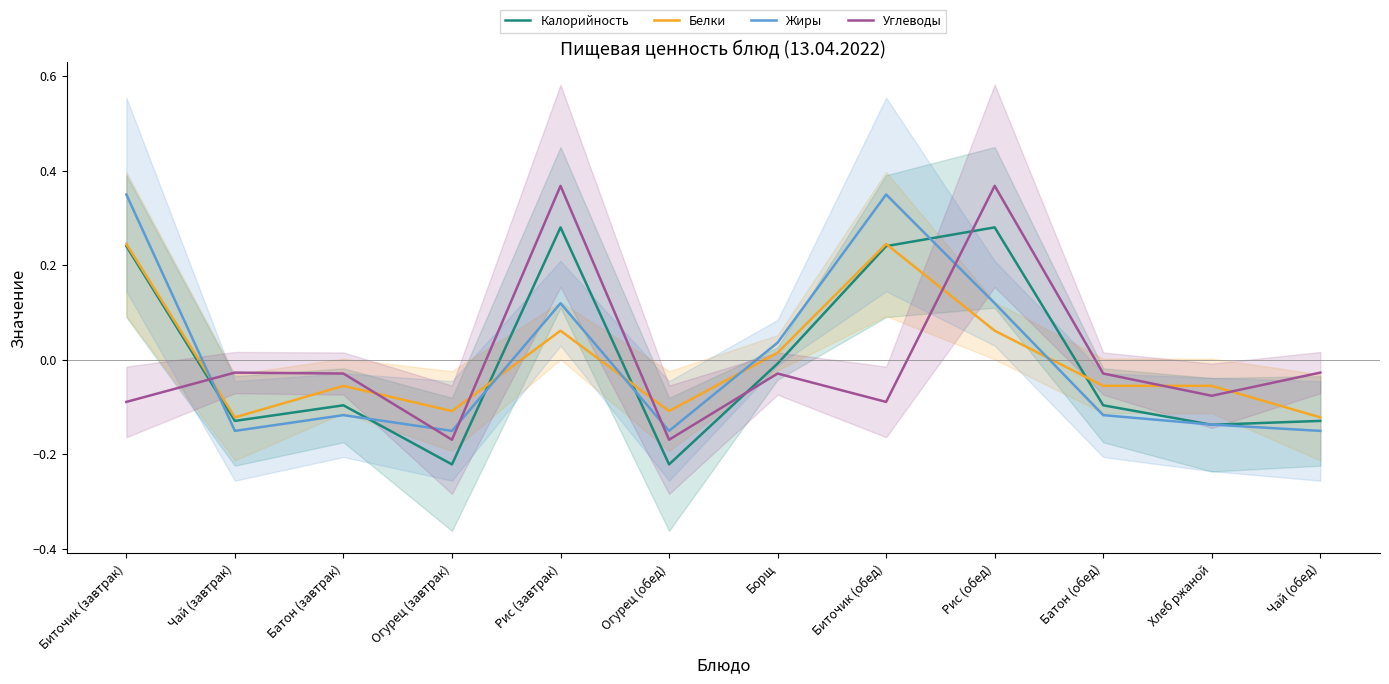

True or false: Жиры has a value of -0.0 at Огурец (завтрак).

False